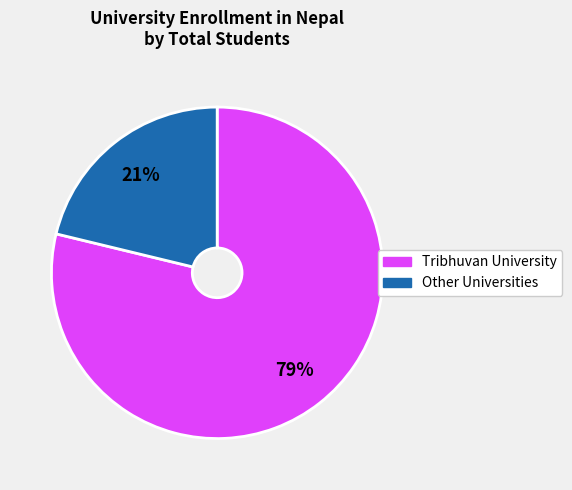

Does any single category account for the majority?

Yes